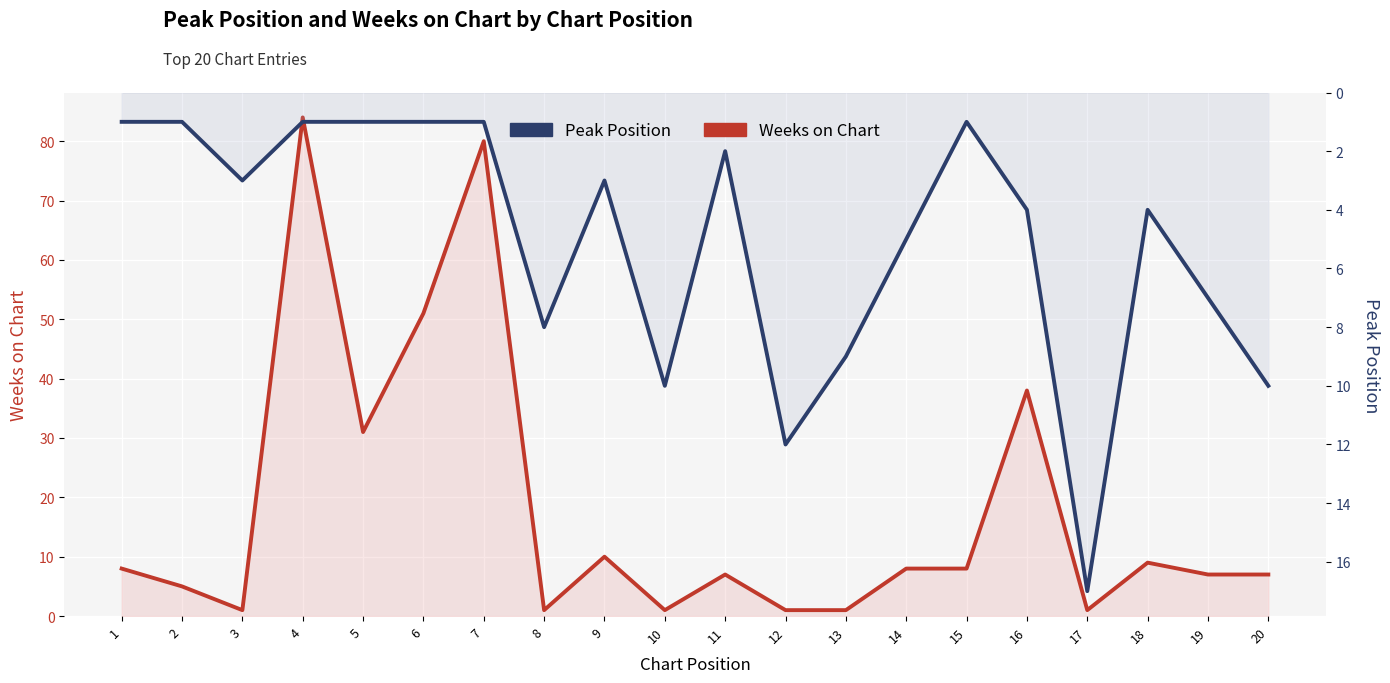

At which category is the sum across all series the highest?

4